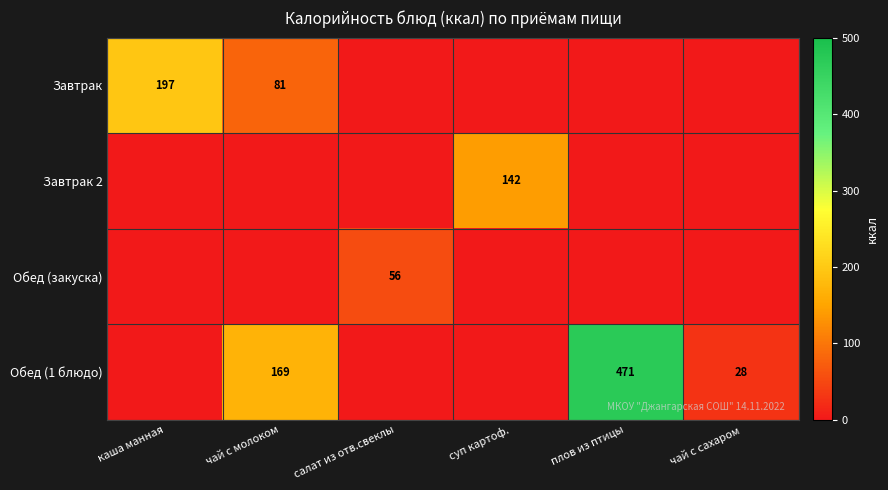

The value of Завтрак 2 at суп картоф. is 142. True or false?

True